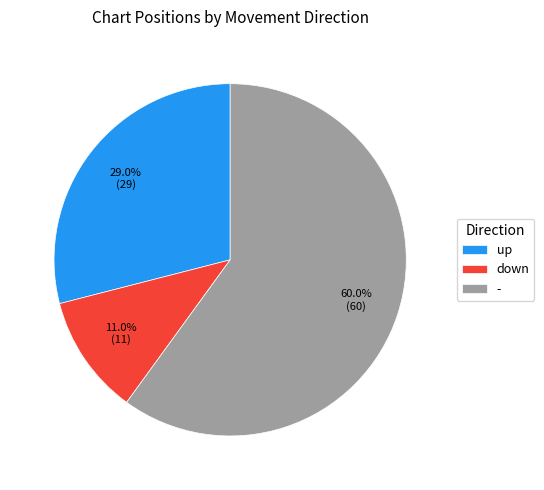

To the nearest percent, what is the difference between the - and up slice percentages?

31%